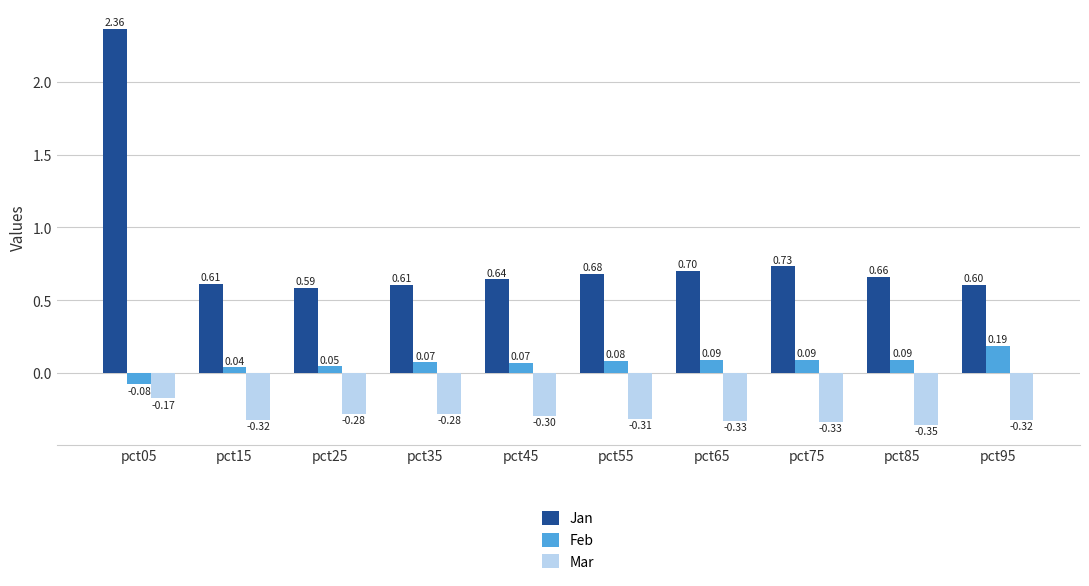

At pct45, list the series in order from largest to smallest.

Jan, Feb, Mar